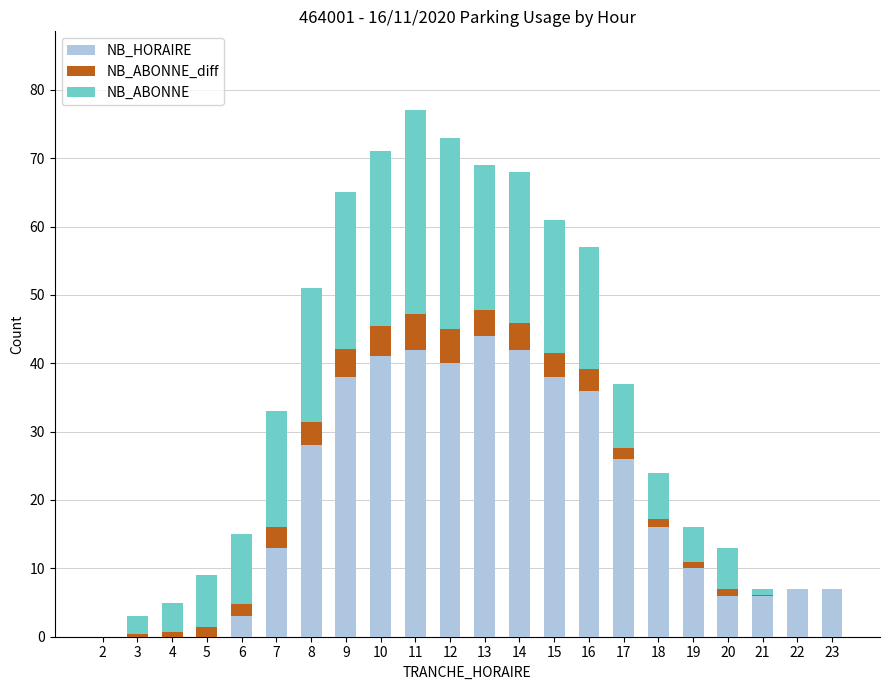

What is the maximum value for NB_HORAIRE?

44.0